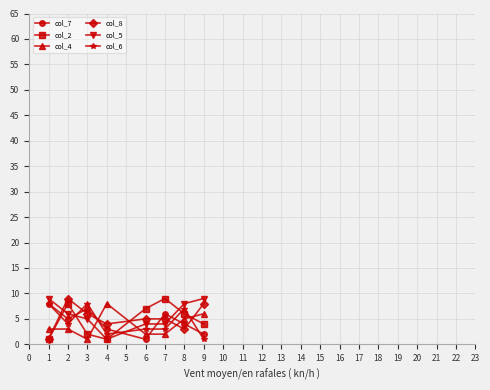

The value of col_6 at 2 is 4. True or false?

True